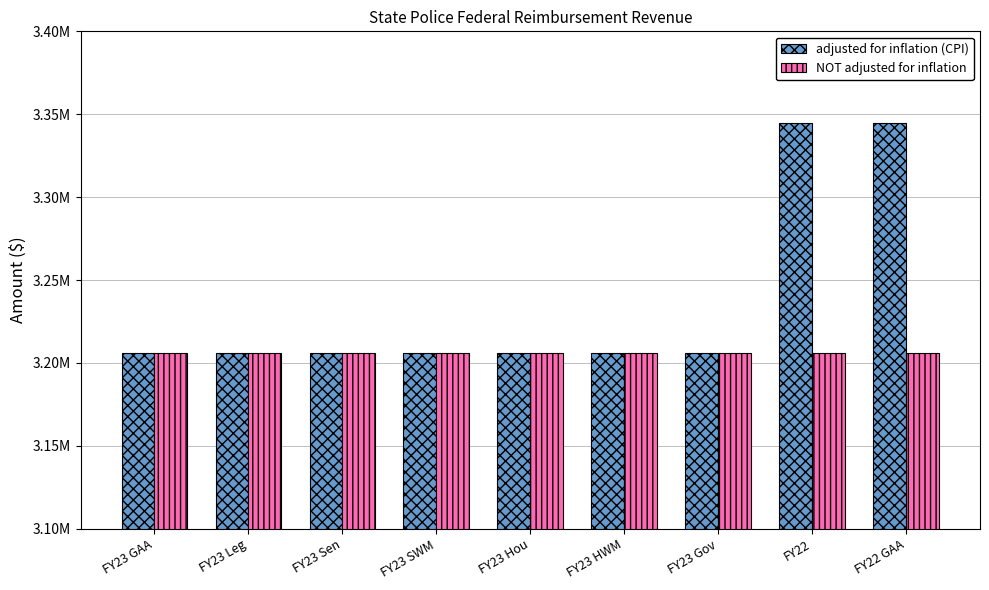

Which series has the largest total across all categories?

adjusted for inflation (CPI)